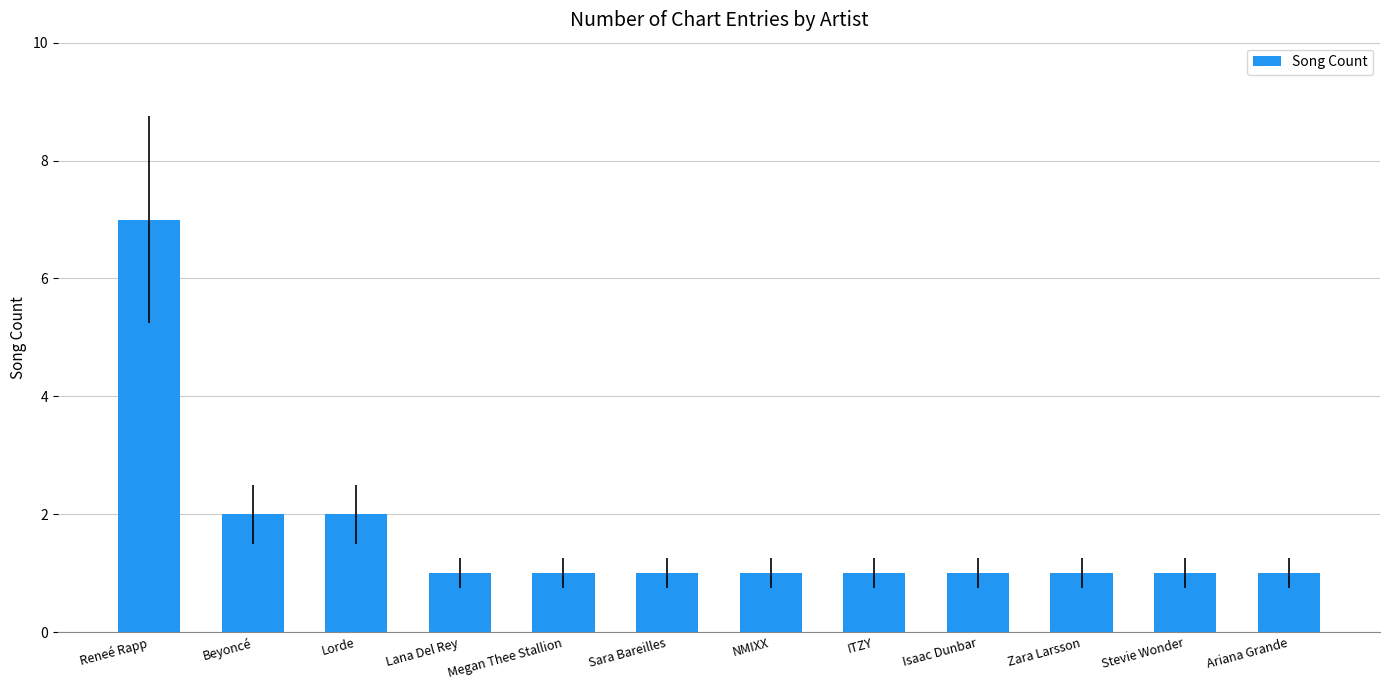

True or false: the data shows 1 at Megan Thee Stallion.

True